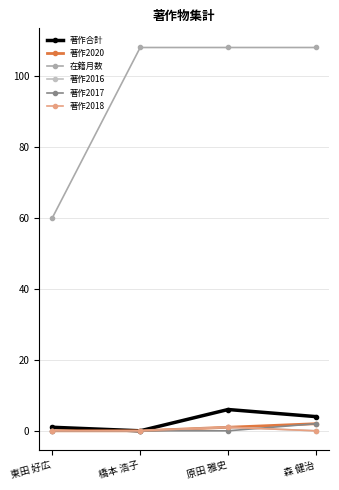

What is the label of the 4th point from the right?

東田 好広